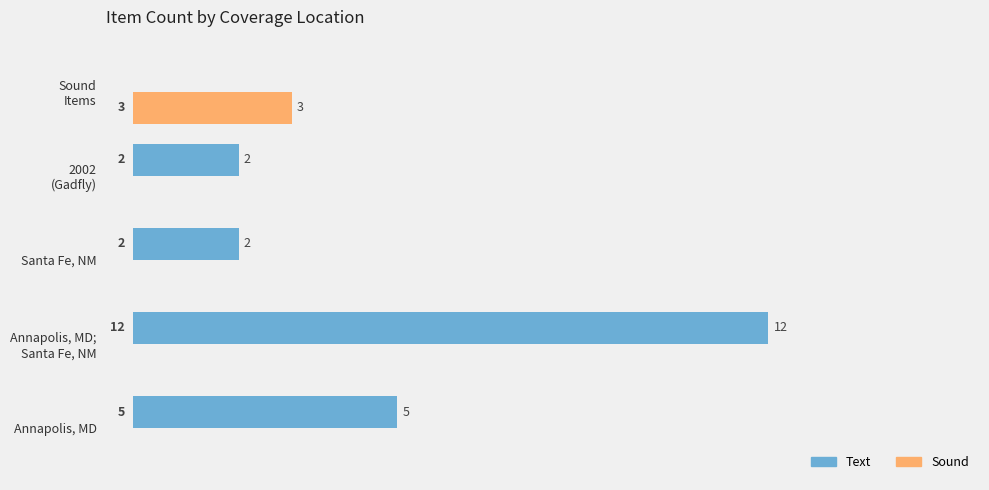

Which series has the largest total across all categories?

Text